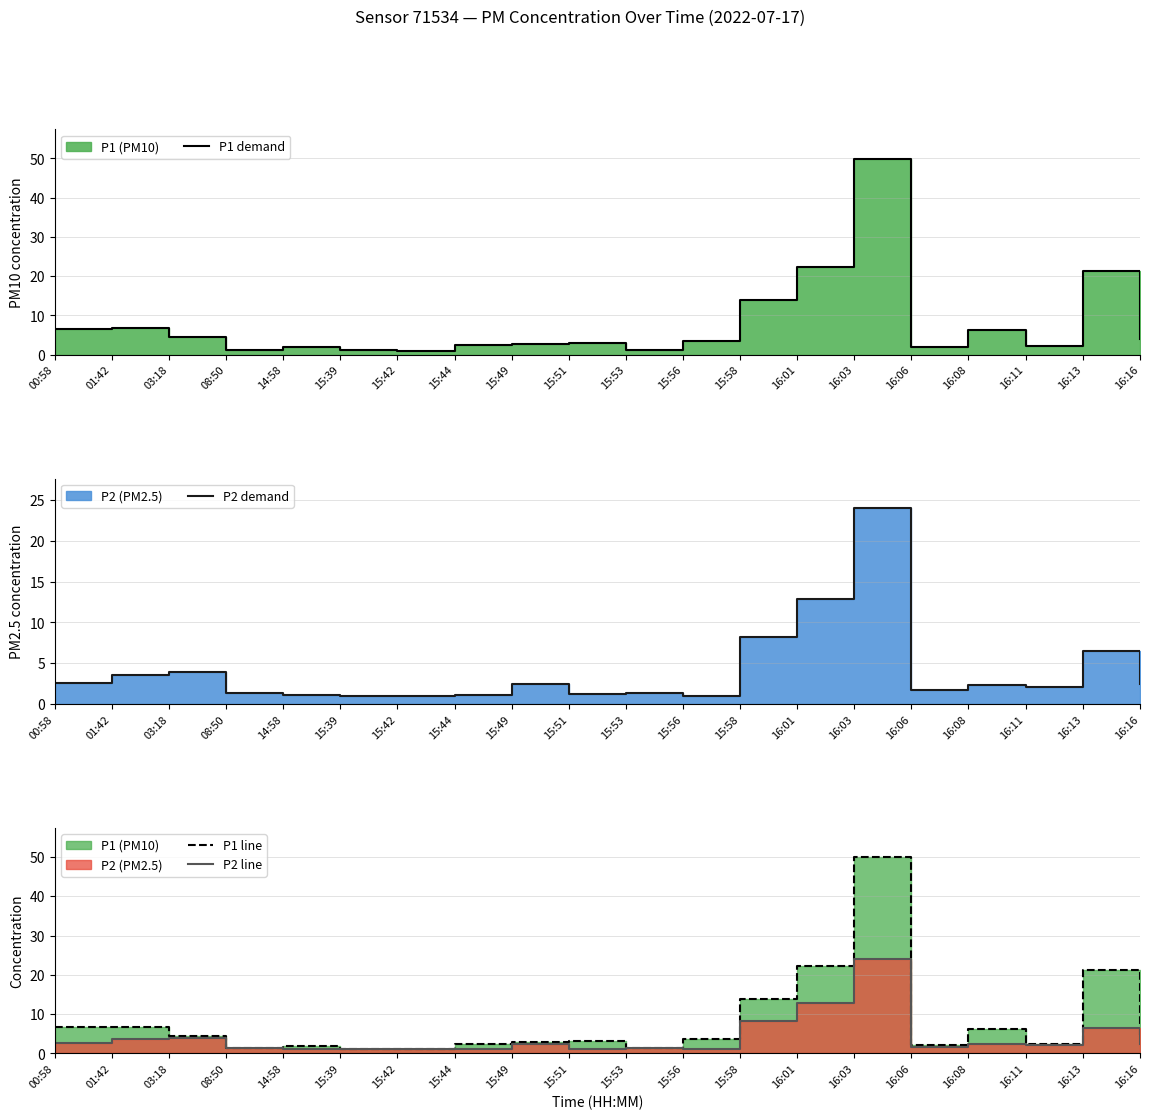

At which category does P2 demand reach its first local valley?

15:51